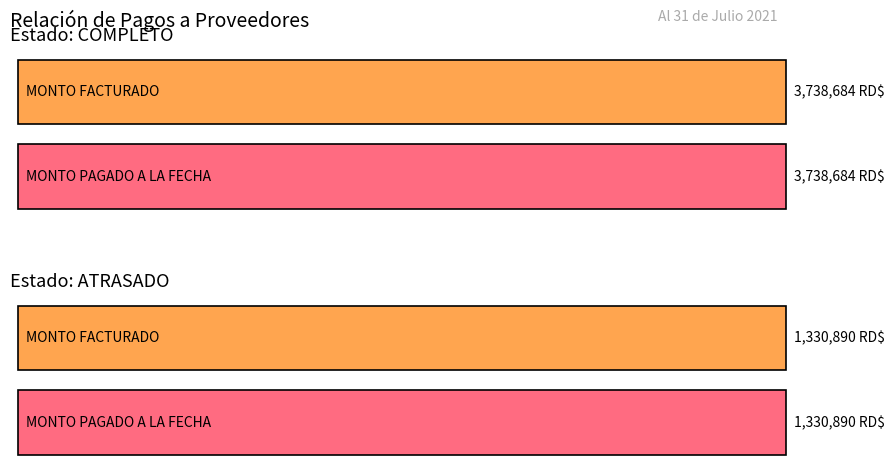

Does the chart contain stacked bars?

No